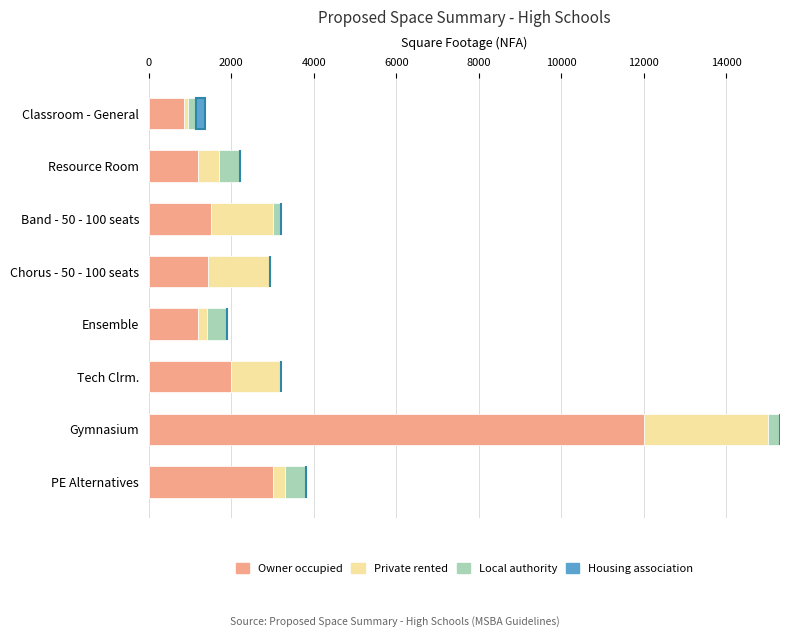

What are all the series names shown in the legend?

Owner occupied, Private rented, Local authority, Housing association